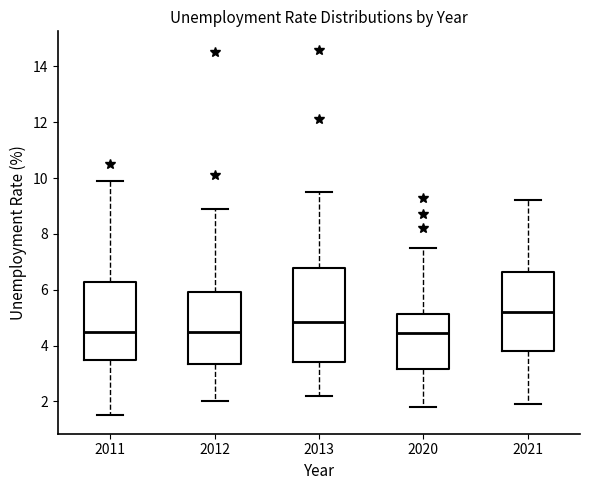

Reading left to right, transcribe this box plot: for each box, give where its median line is, the range the box spans, and where its two whiskers end, as read against the y-axis. The values are not printed on the chart, so give them approximately, as read against the axis.

2011: median 4.6, box 3.6 to 6.2, whiskers 1.6 to 10.0
2012: median 4.6, box 3.4 to 6.0, whiskers 2.0 to 9.0
2013: median 4.8, box 3.4 to 6.8, whiskers 2.2 to 9.6
2020: median 4.4, box 3.2 to 5.2, whiskers 1.8 to 7.6
2021: median 5.2, box 3.8 to 6.6, whiskers 2.0 to 9.2